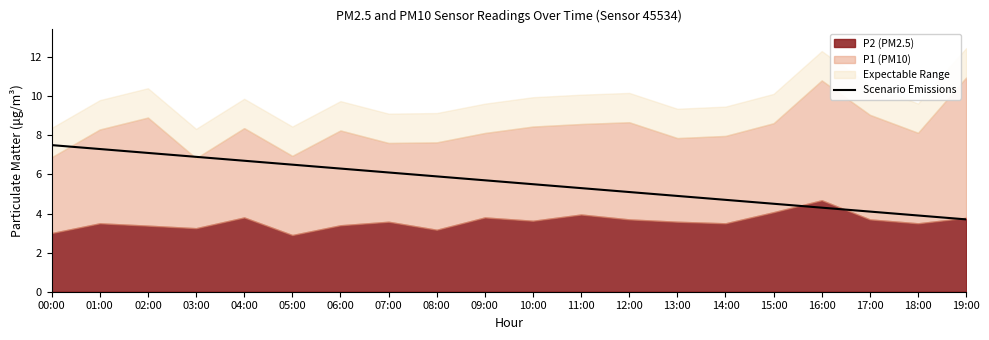

The Scenario Emissions series shows 5.3 at 11:00. True or false?

True